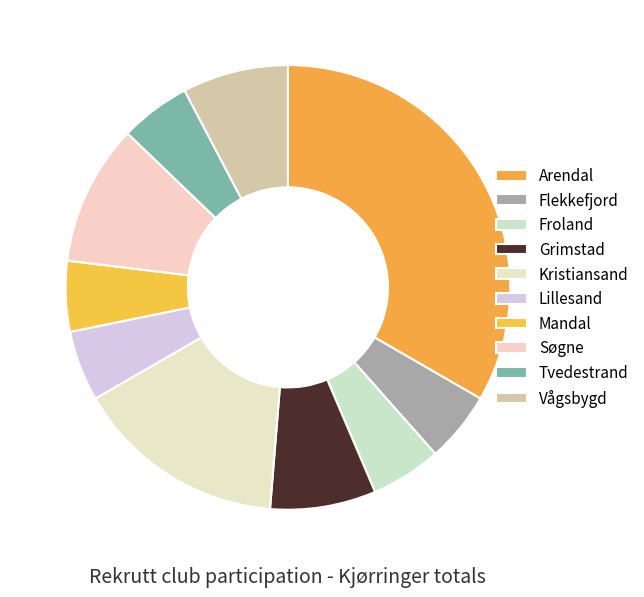

Is there a majority slice in this chart?

No